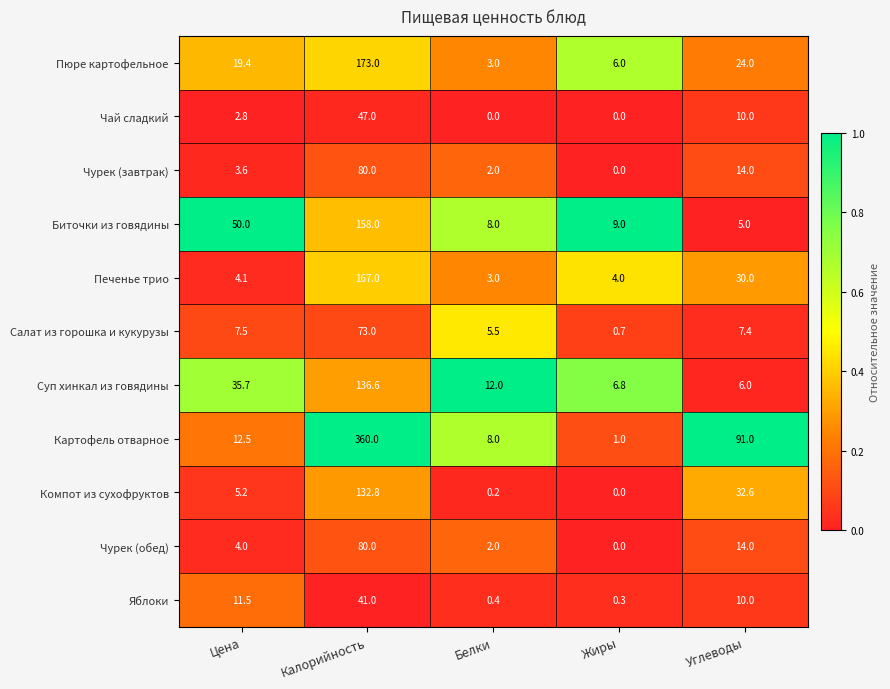

What is the difference between the maximum and minimum values in the Картофель отварное series?

359.0